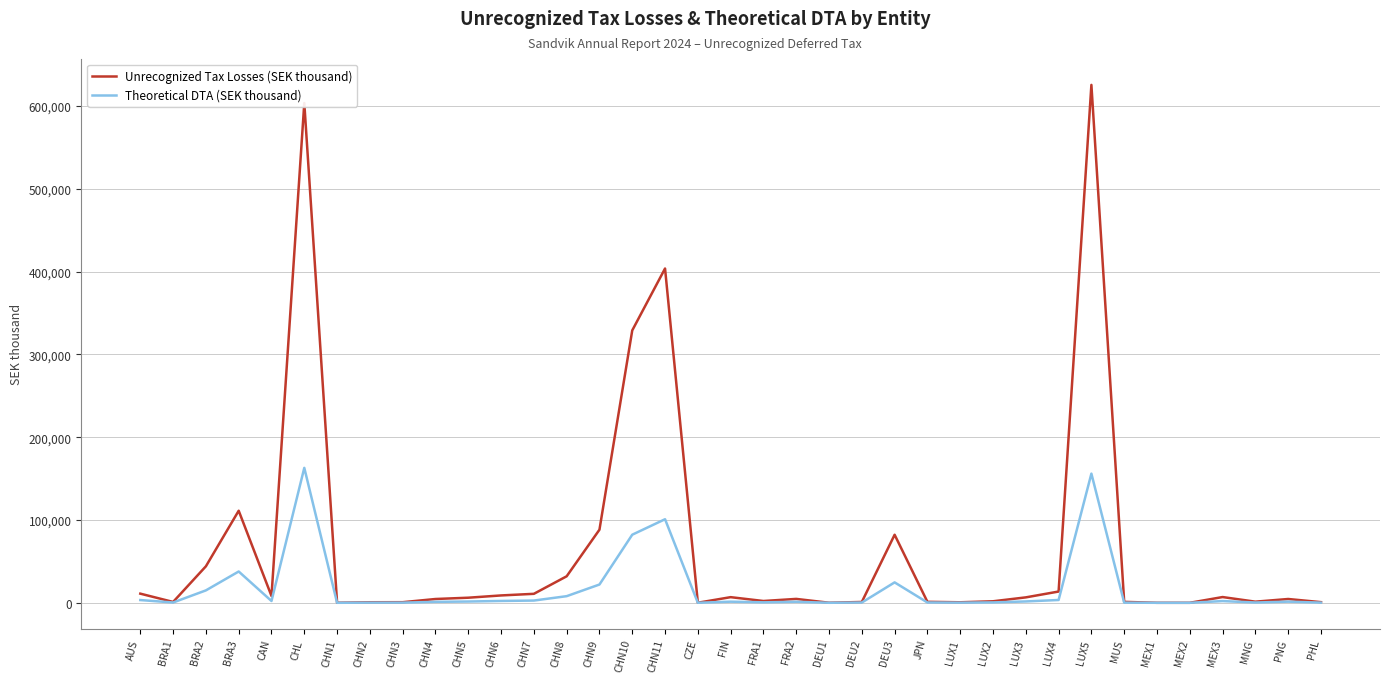

The Theoretical DTA (SEK thousand) series shows 2 at MEX2. True or false?

True